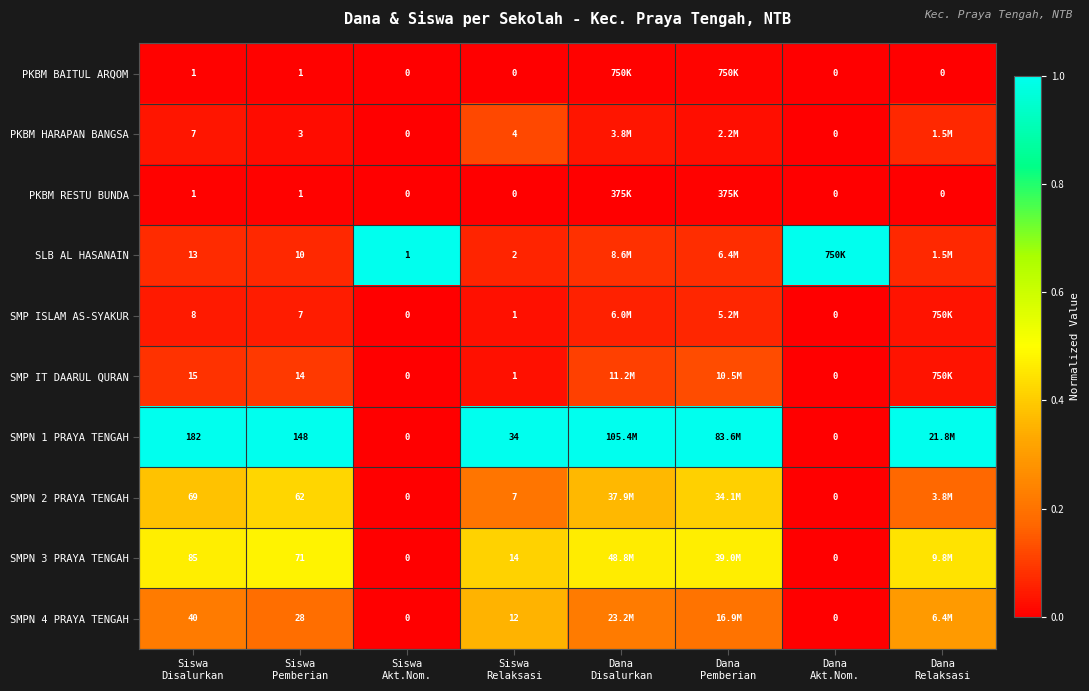

How many values in SMPN 2 PRAYA TENGAH are above zero?

6